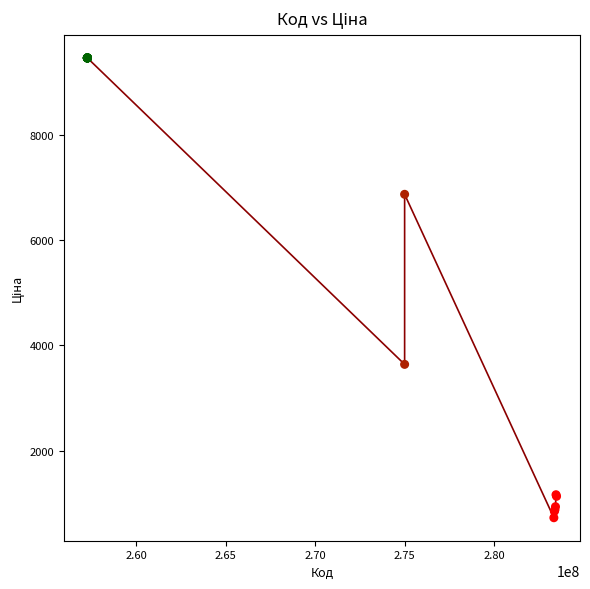

What Y value in the scatter plot is closest to 5093?

3640.8